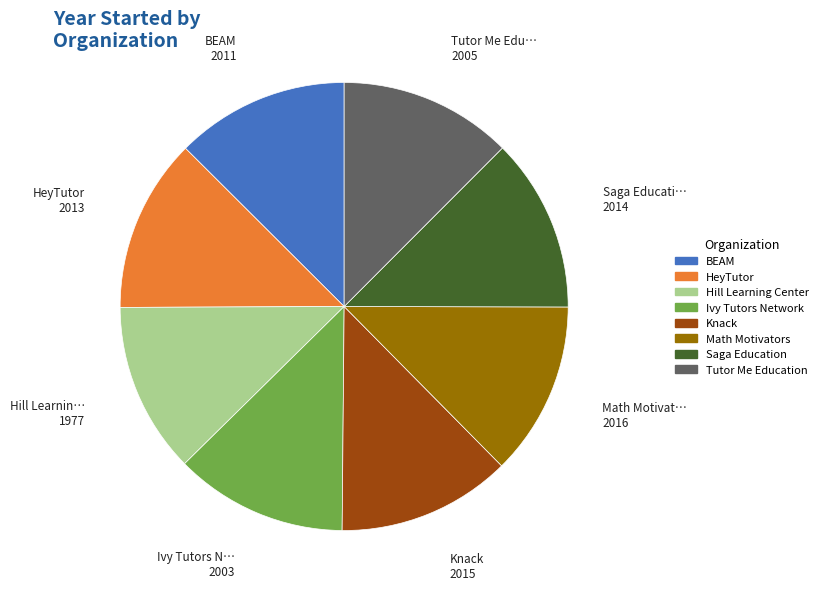

True or false: Hill Learning Center accounts for 12% of the total.

True